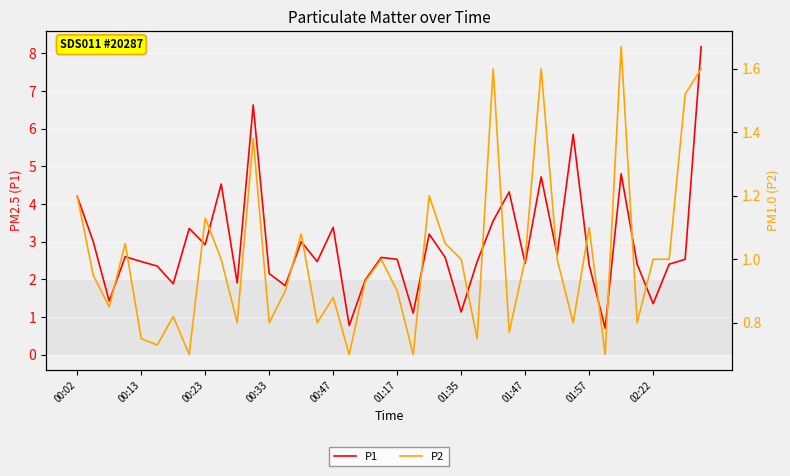

How many distinct data groups are displayed?

2